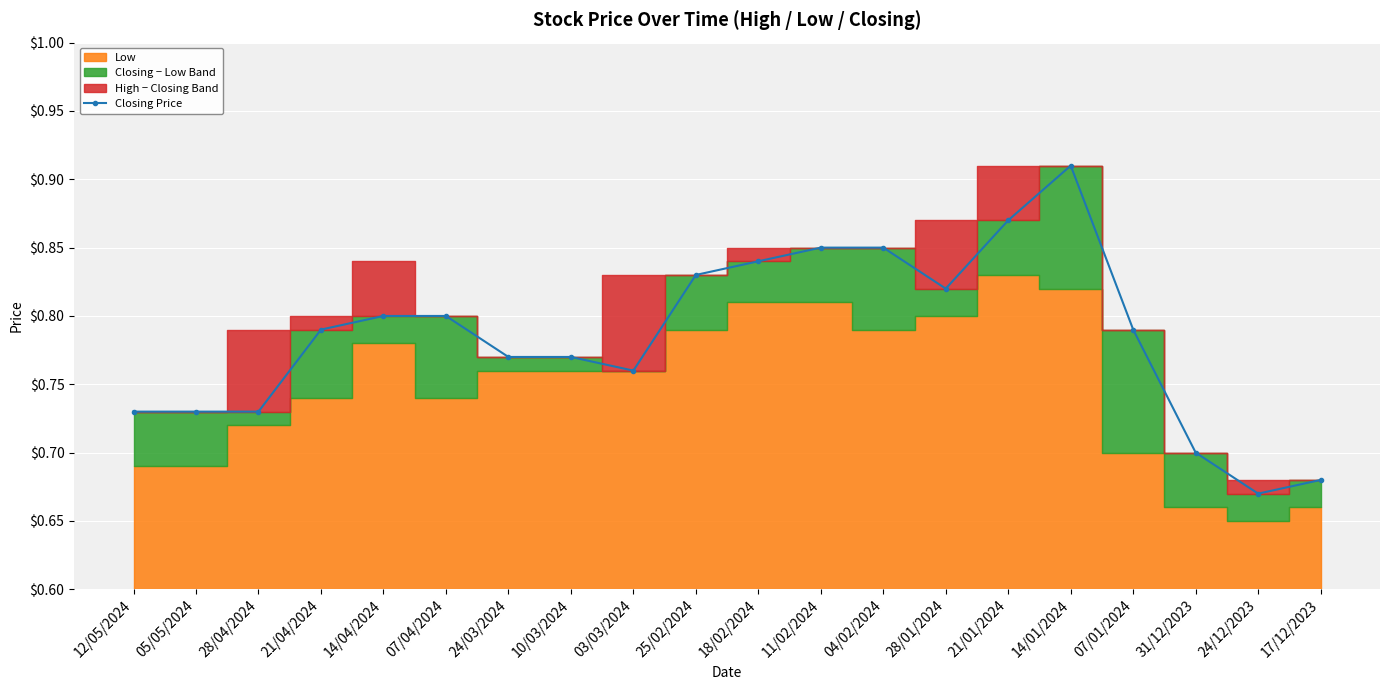

Rank the categories by value from lowest to highest.

24/12/2023, 17/12/2023, 31/12/2023, 12/05/2024, 05/05/2024, 28/04/2024, 03/03/2024, 24/03/2024, 10/03/2024, 21/04/2024, 07/01/2024, 14/04/2024, 07/04/2024, 28/01/2024, 25/02/2024, 18/02/2024, 11/02/2024, 04/02/2024, 21/01/2024, 14/01/2024